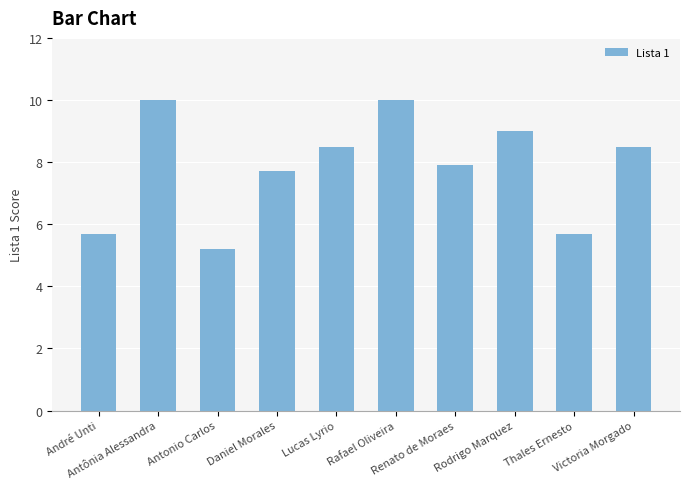

Which has a higher value, Daniel Morales or Renato de Moraes?

Renato de Moraes